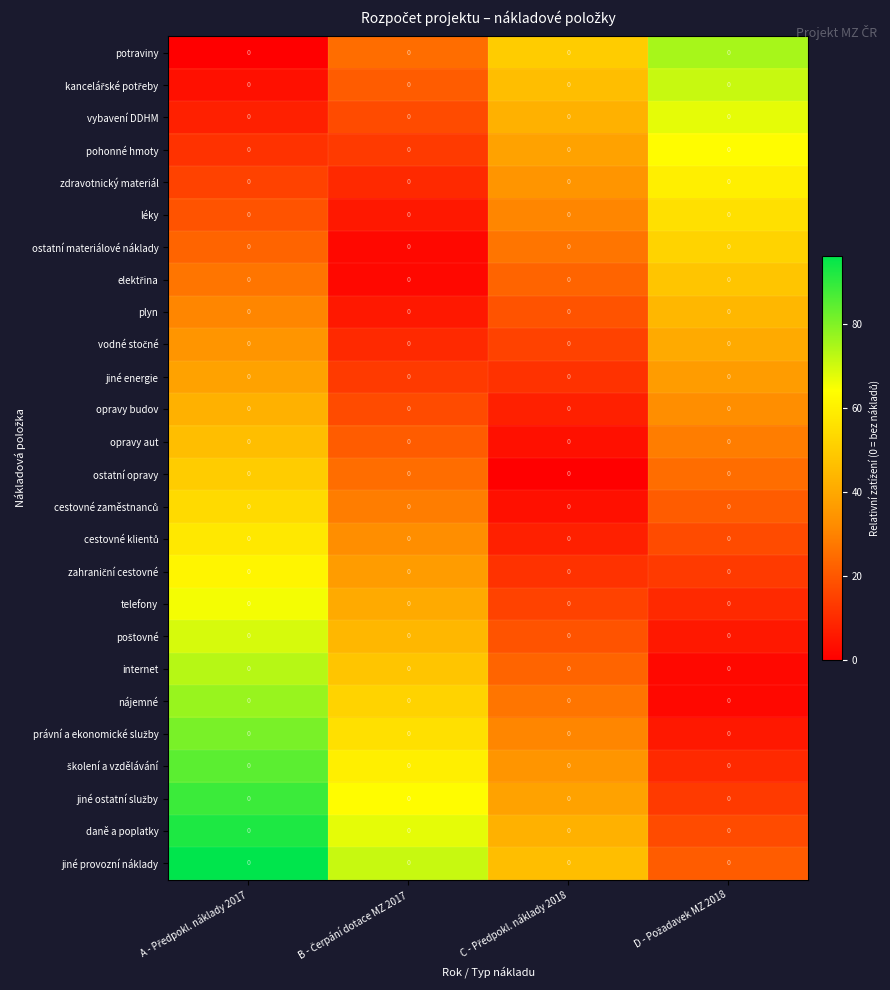

Rank the series at D - Požadavek MZ 2018 from highest to lowest value.

potraviny, kancelářské potřeby, vybavení DDHM, pohonné hmoty, zdravotnický materiál, léky, ostatní materiálové náklady, elektřina, plyn, vodné stočné, jiné energie, opravy budov, opravy aut, ostatní opravy, cestovné zaměstnanců, jiné provozní náklady, cestovné klientů, daně a poplatky, zahraniční cestovné, jiné ostatní služby, telefony, školení a vzdělávání, poštovné, právní a ekonomické služby, internet, nájemné